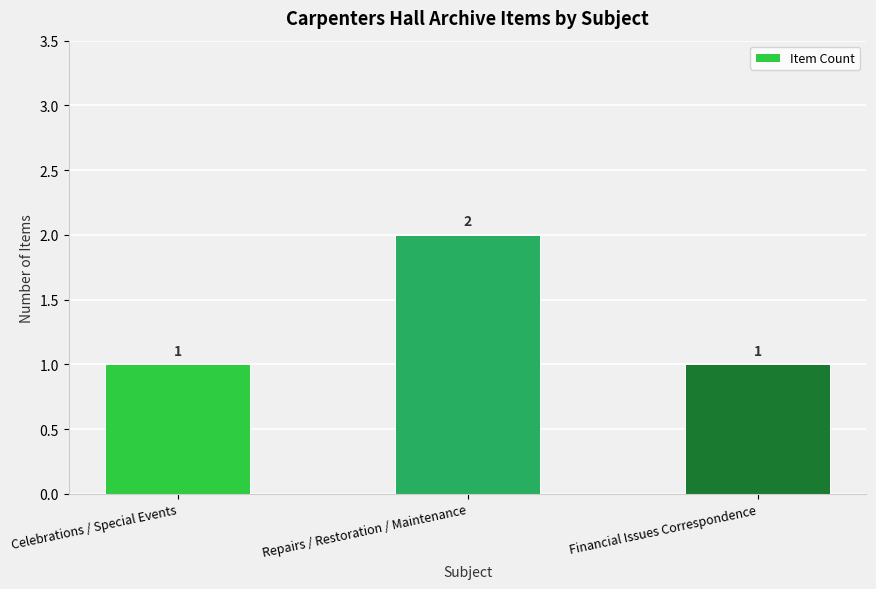

Reading right to left, extract all data points from this chart.

Financial Issues Correspondence=1	Repairs / Restoration / Maintenance=2	Celebrations / Special Events=1